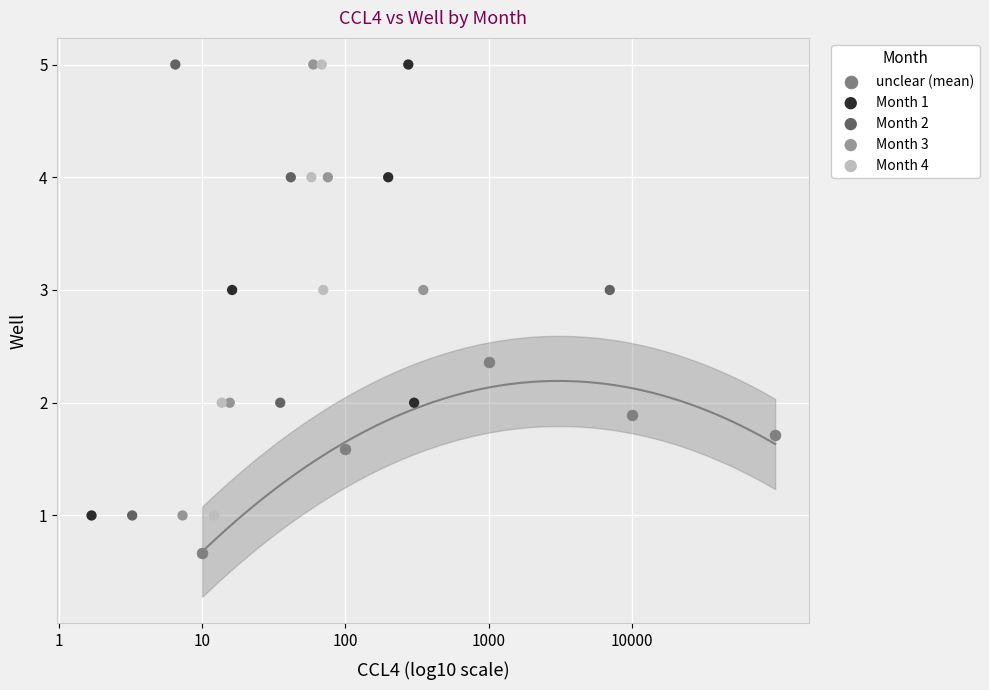

Which series contains the lowest Y value?

unclear (mean)